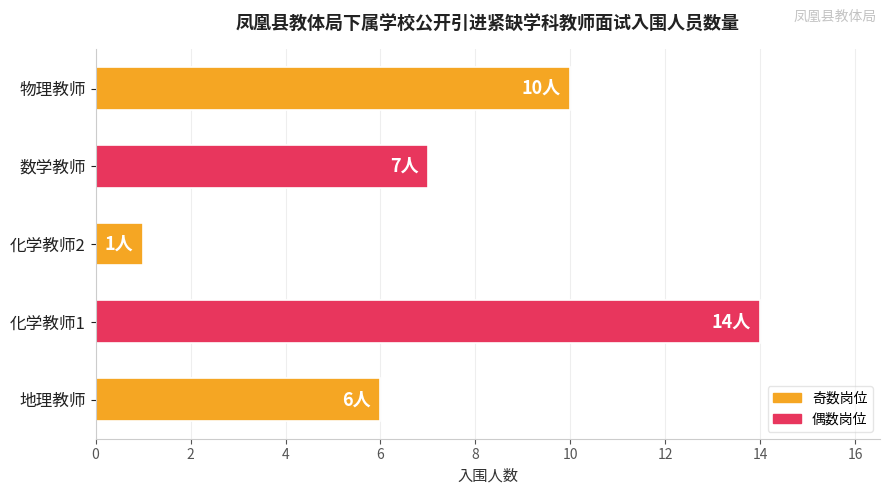

What is the difference between the values at 地理教师 and 物理教师?

4